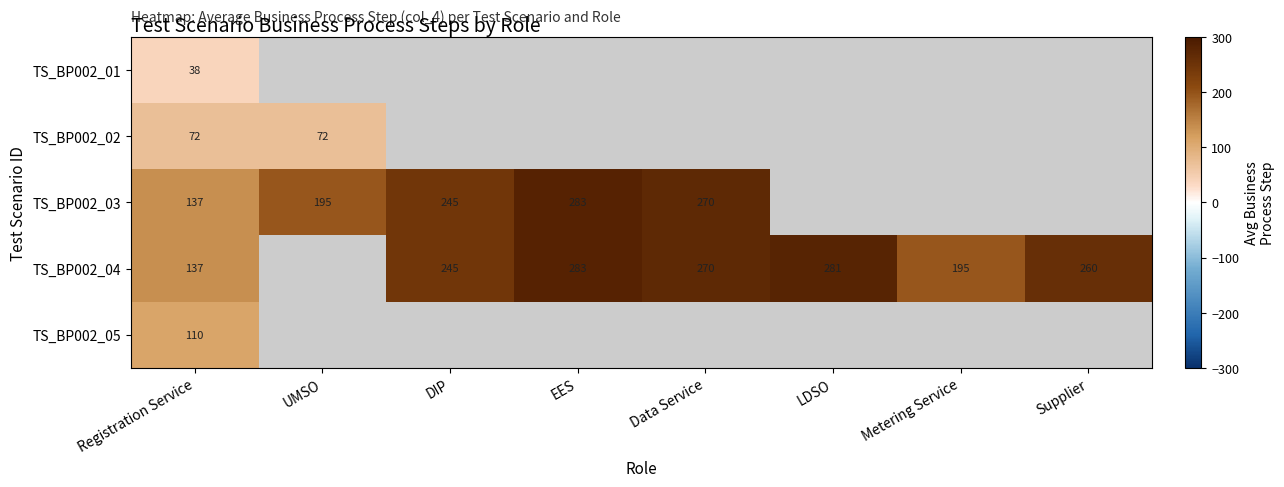

At which category is the sum across all series the highest?

Registration Service